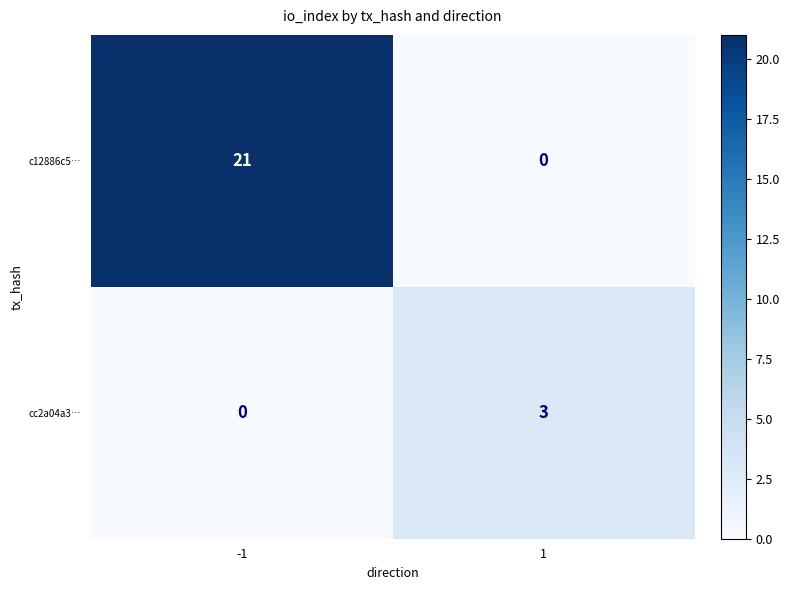

Which series has the largest total across all categories?

c12886c5…